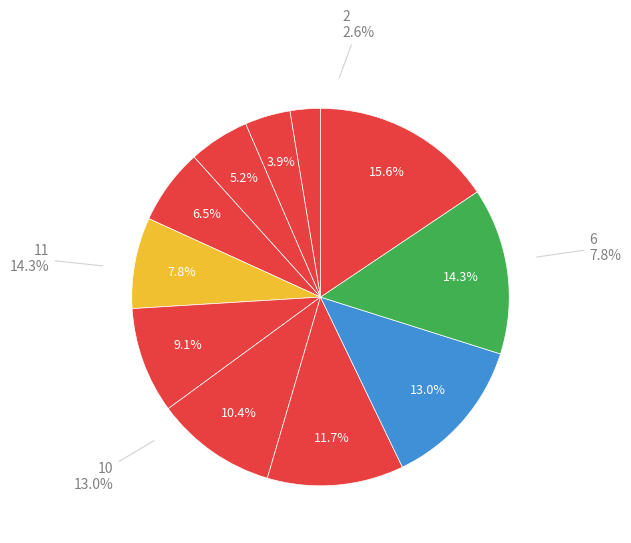

Is there any slice that represents more than half of the pie?

No